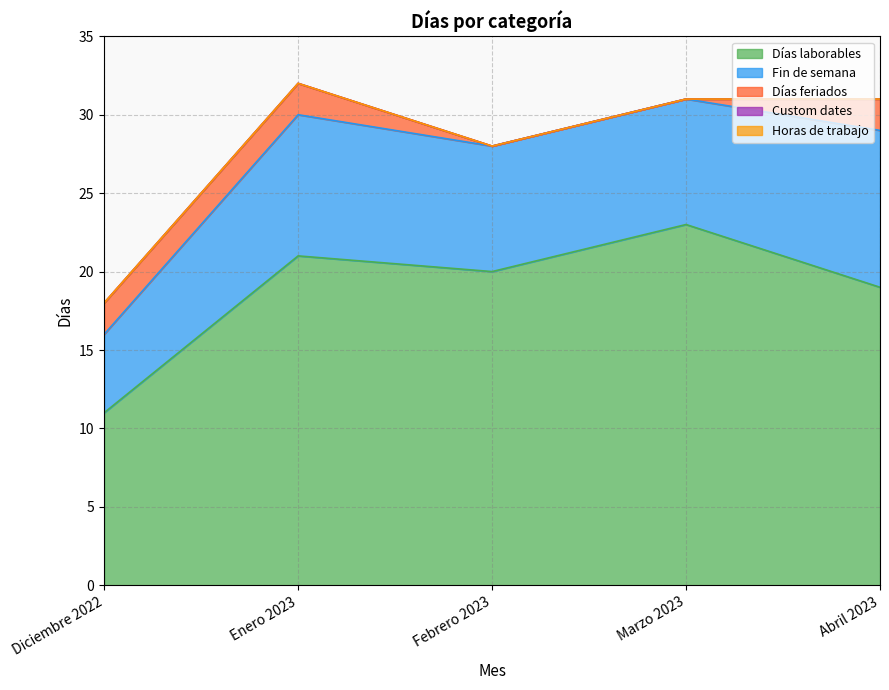

Between Febrero 2023 and Enero 2023, which is larger?

Enero 2023